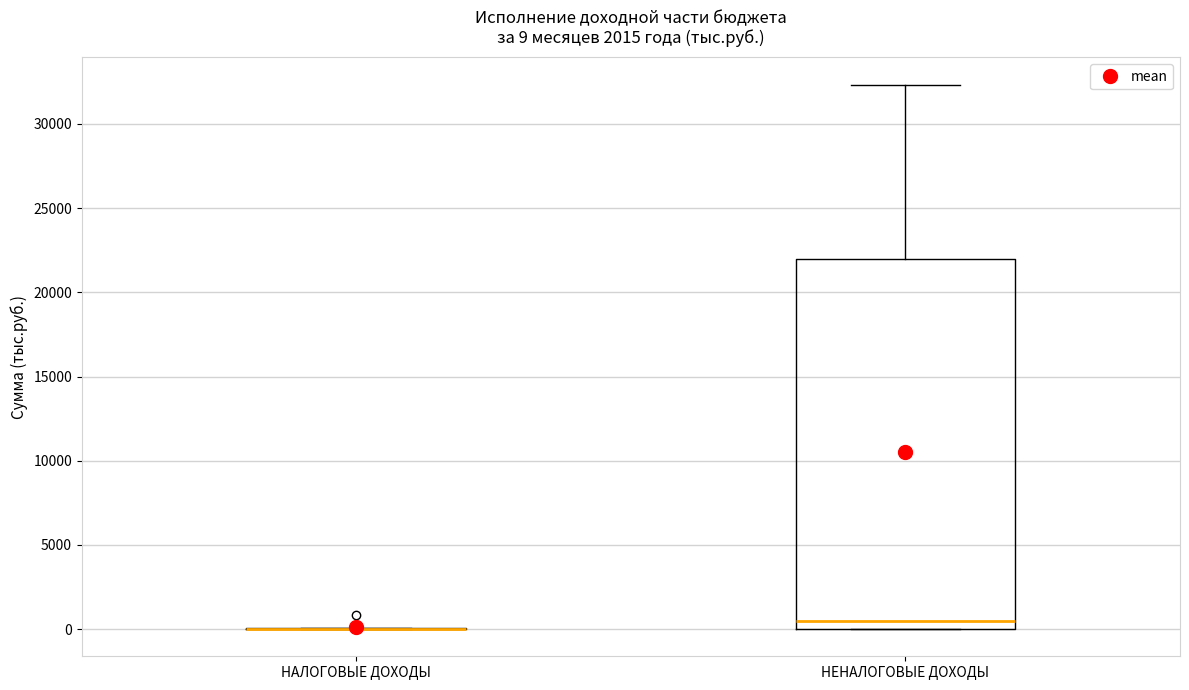

Comparing the boxes themselves (not the whiskers), which one is the tallest?

НЕНАЛОГОВЫЕ ДОХОДЫ